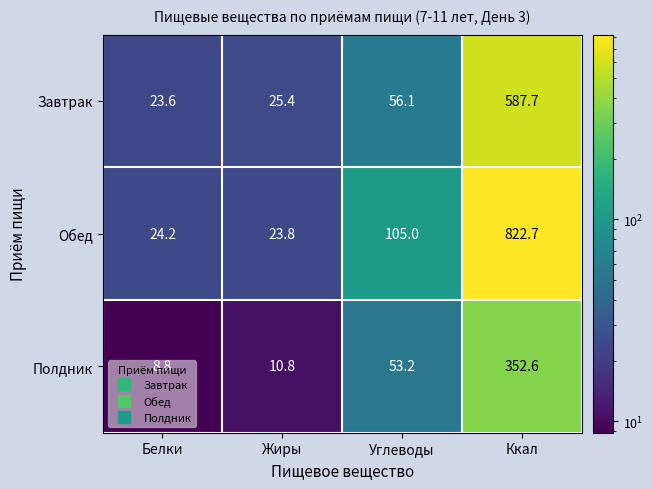

Which series has the largest range (max minus min)?

Обед